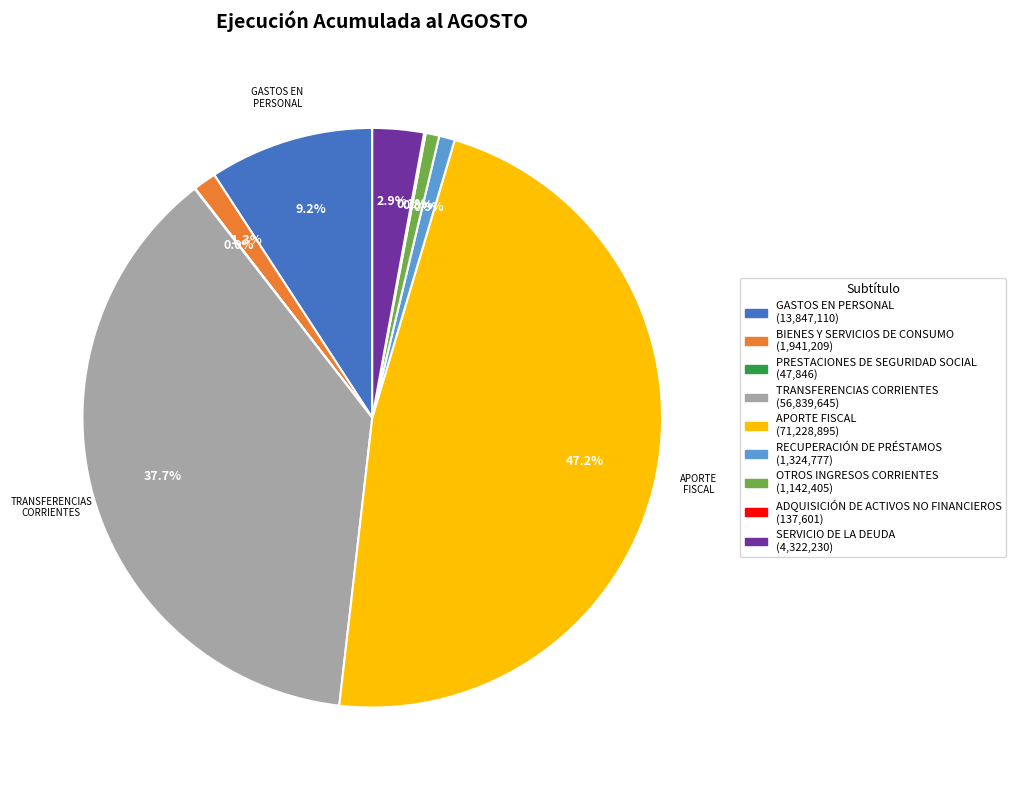

Is there any slice that represents more than half of the pie?

No